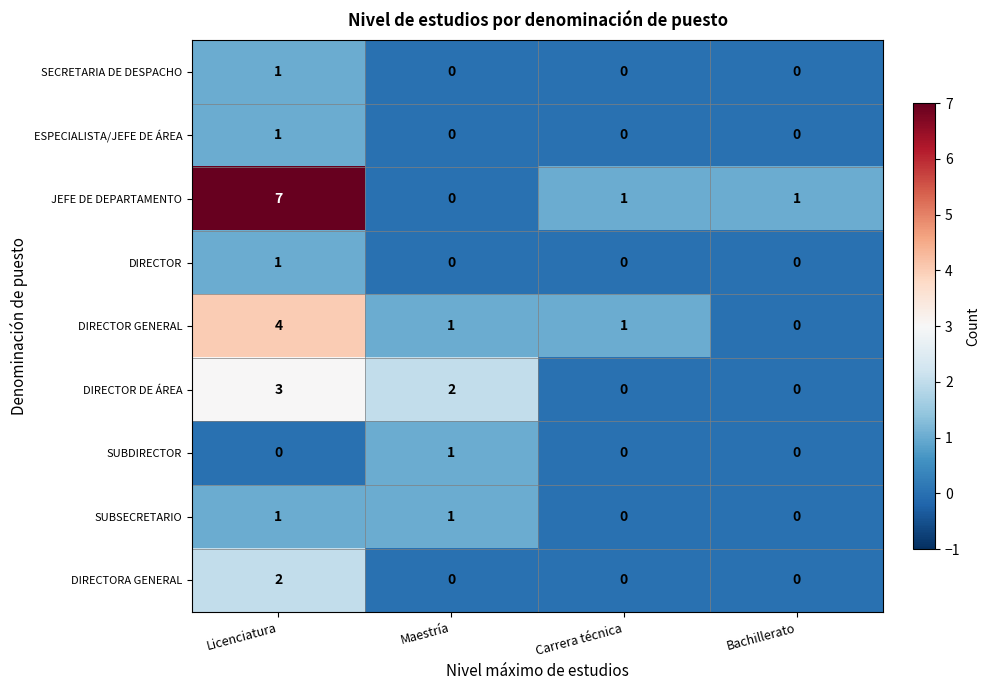

What is the difference between the highest and lowest values at Bachillerato?

1